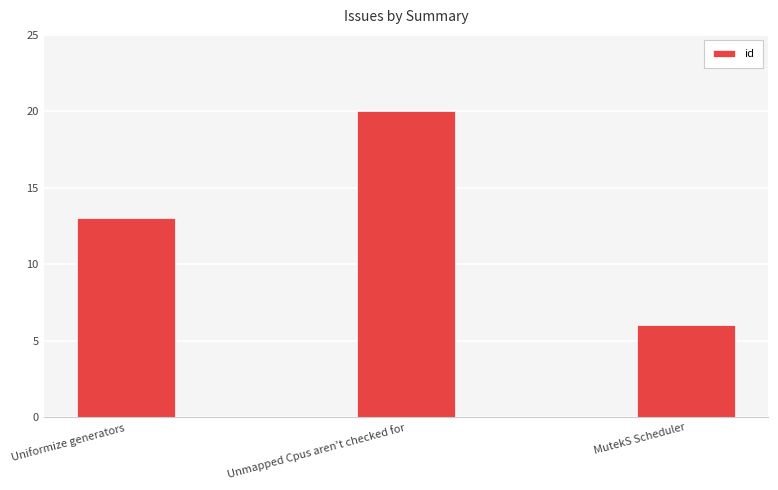

The chart shows a value of 9 at MutekS Scheduler. True or false?

False